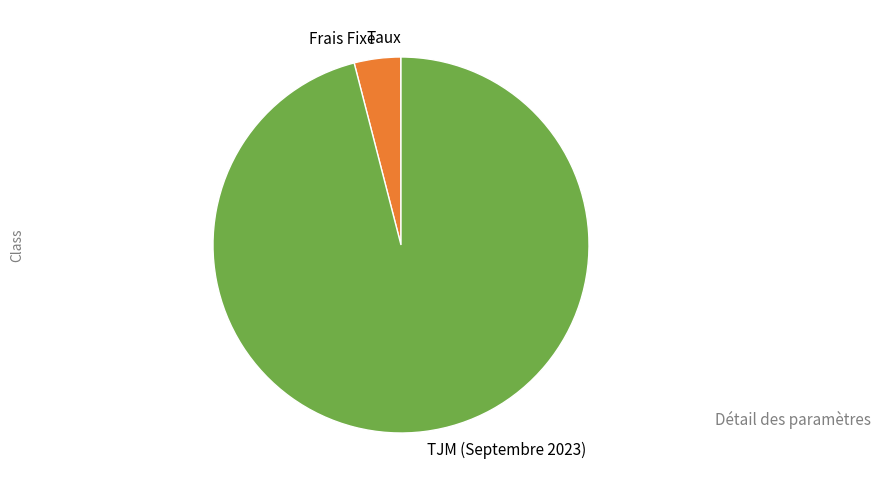

Is the sum of TJM (Septembre 2023) and Frais Fixe greater than half?

Yes